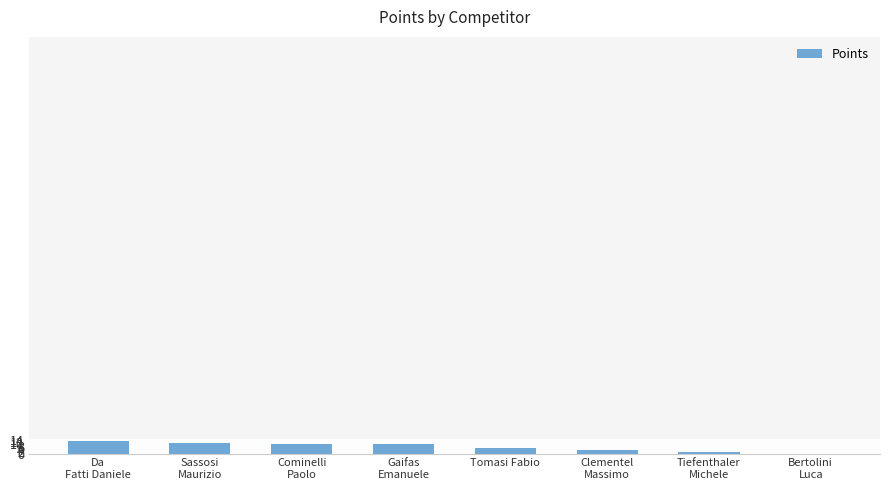

What is the greatest value displayed?

13